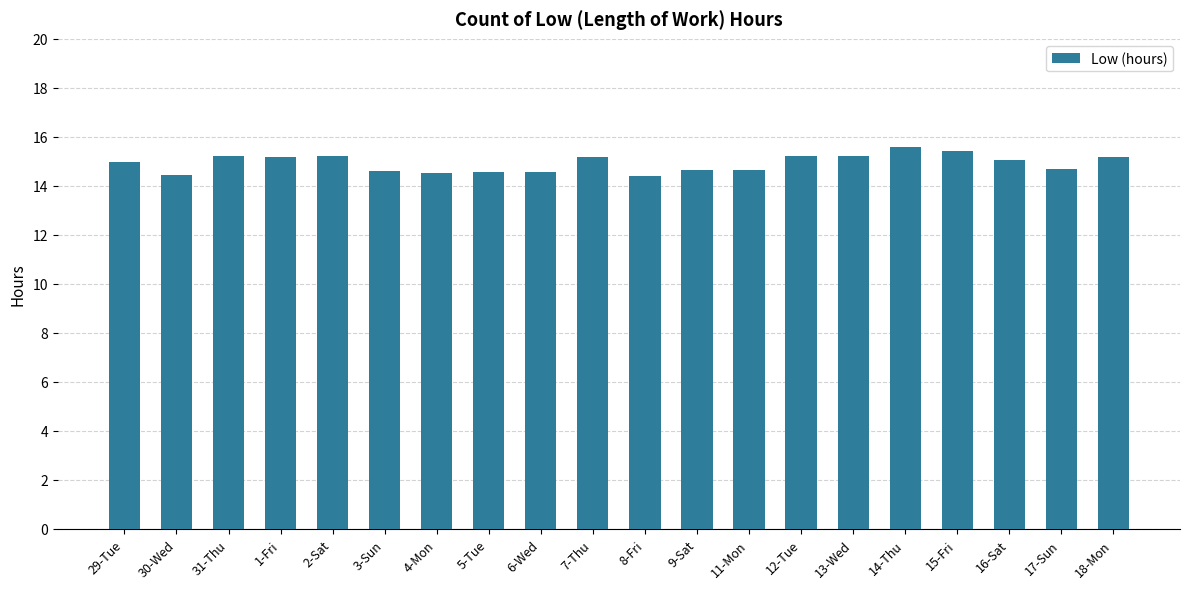

What is the difference between the values at 14-Thu and 18-Mon?

0.4